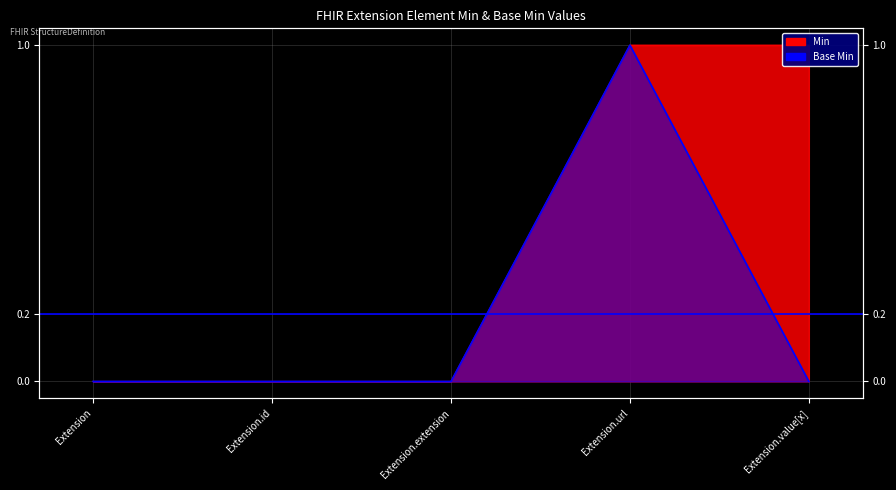

The Min series shows 1 at Extension.value[x]. True or false?

False